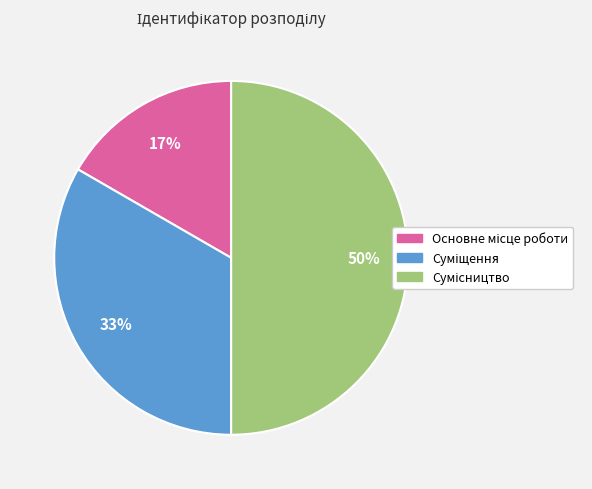

To the nearest percent, what is the difference between the largest and smallest slice percentages?

33%